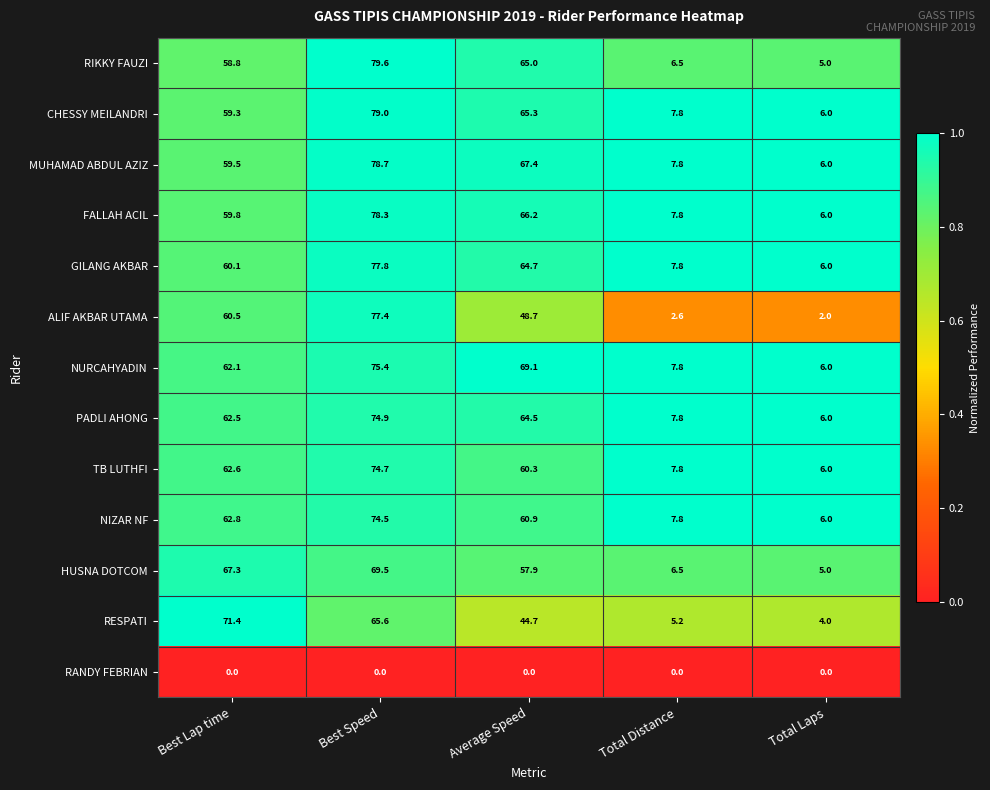

Which series has the largest range (max minus min)?

ALIF AKBAR UTAMA